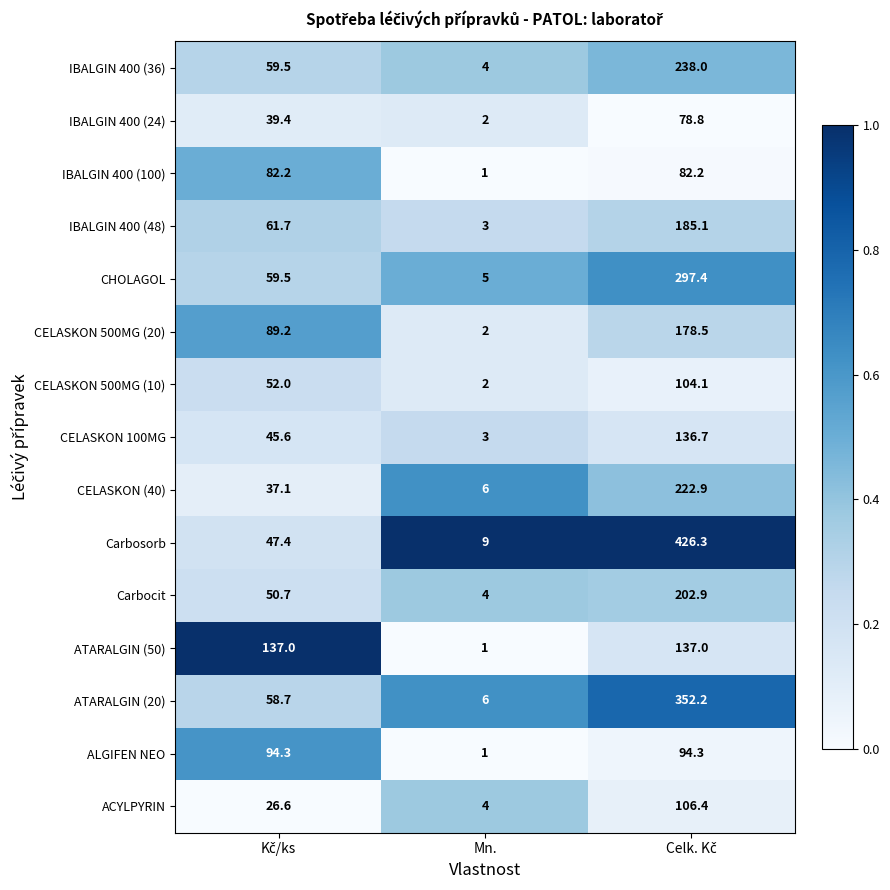

Which series has the largest range (max minus min)?

Carbosorb